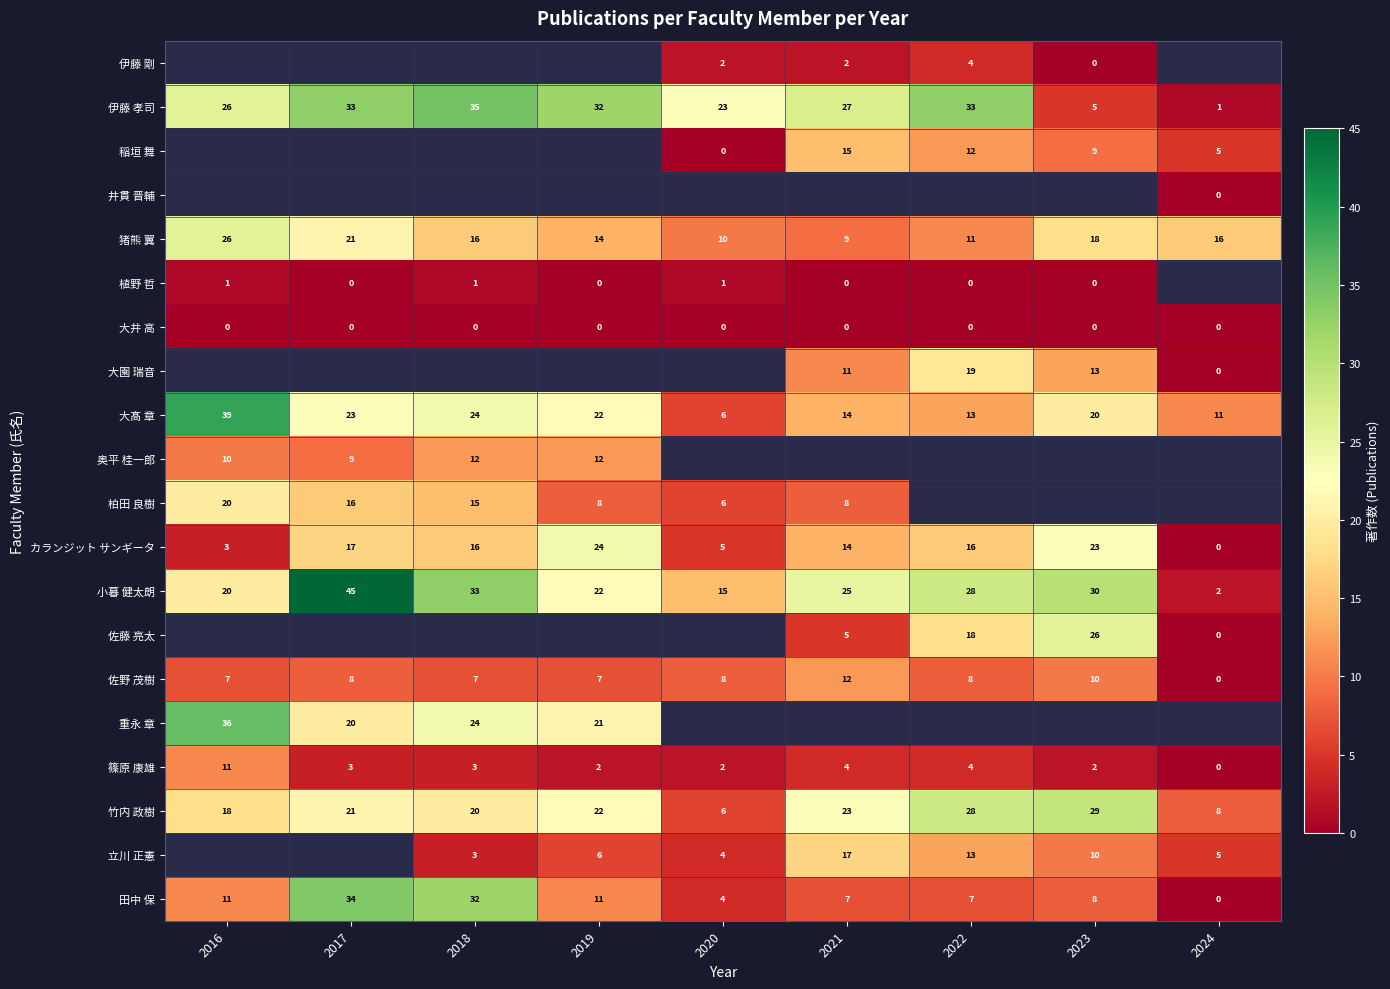

What is the maximum value for カランジット サンギータ?

24